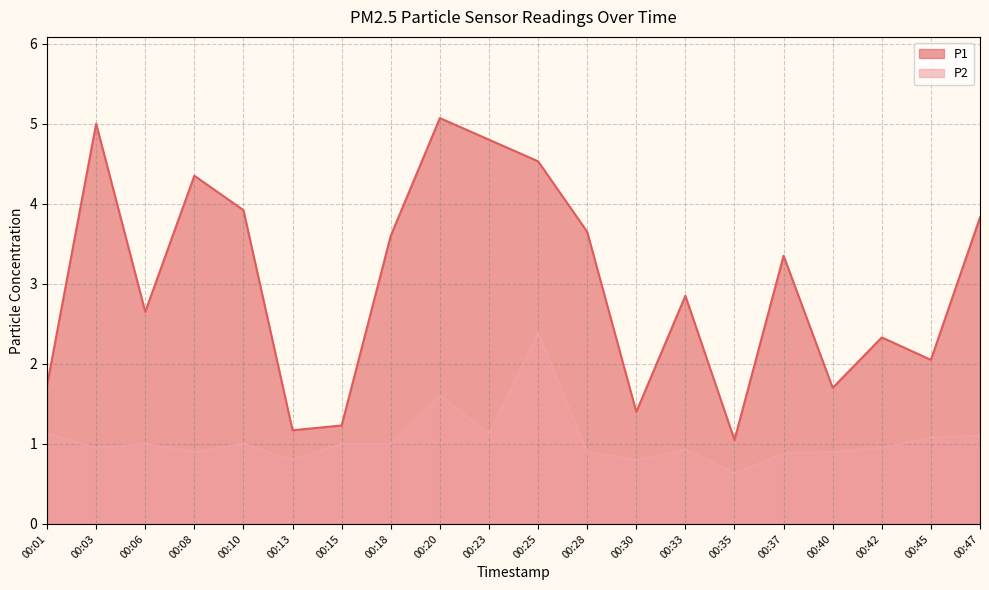

Which series has the largest range (max minus min)?

P1